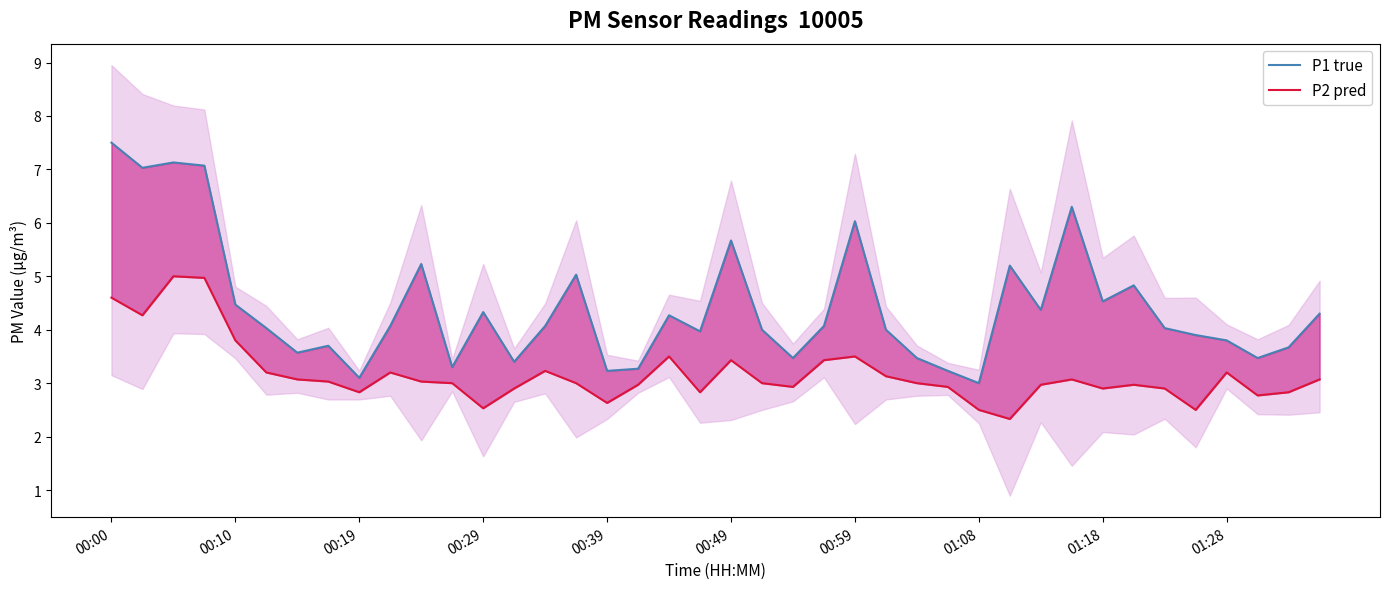

Reading left to right, transcribe all the data shown in this chart.

P1 true: 7.5	7.0	7.1	7.1	4.5	4.0	3.6	3.7	3.1	4.1	5.2	3.3	4.3	3.4	4.1	5.0	3.2	3.3	4.3	4.0	5.7	4.0	3.5	4.1	6.0	4.0	3.5	3.2	3.0	5.2	4.4	6.3	4.5	4.8	4.0	3.9	3.8	3.5	3.7	4.3
P2 pred: 4.6	4.3	5.0	5.0	3.8	3.2	3.1	3.0	2.8	3.2	3.0	3.0	2.5	2.9	3.2	3.0	2.6	3.0	3.5	2.8	3.4	3.0	2.9	3.4	3.5	3.1	3.0	2.9	2.5	2.3	3.0	3.1	2.9	3.0	2.9	2.5	3.2	2.8	2.8	3.1